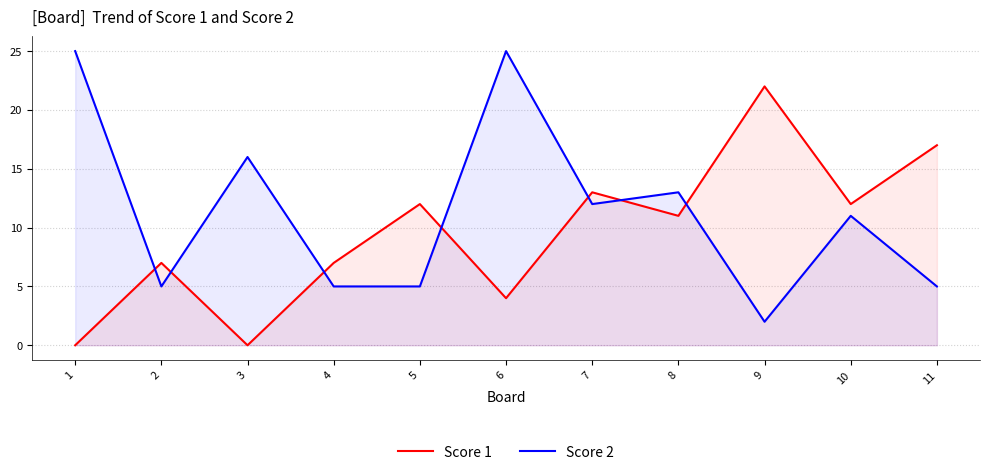

What is the sum of the Score 1 values at 6 and 7?

17